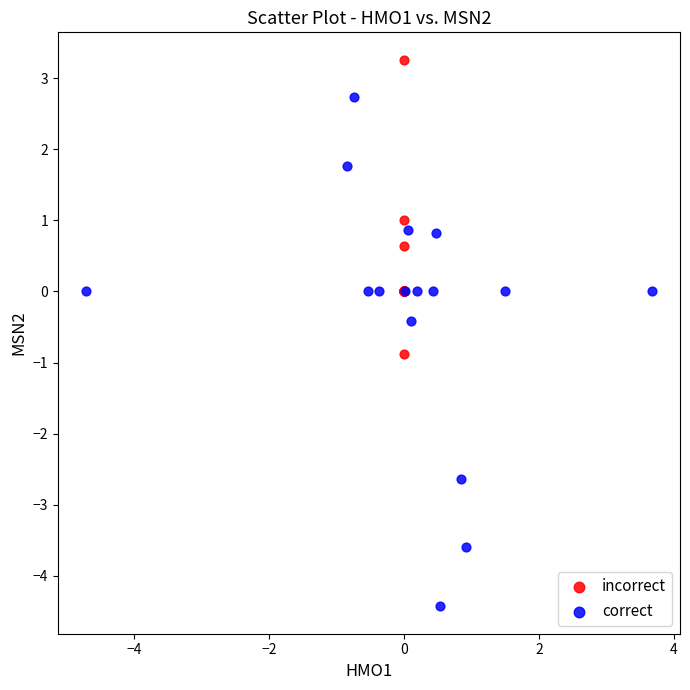

Which series contains the highest Y value?

incorrect